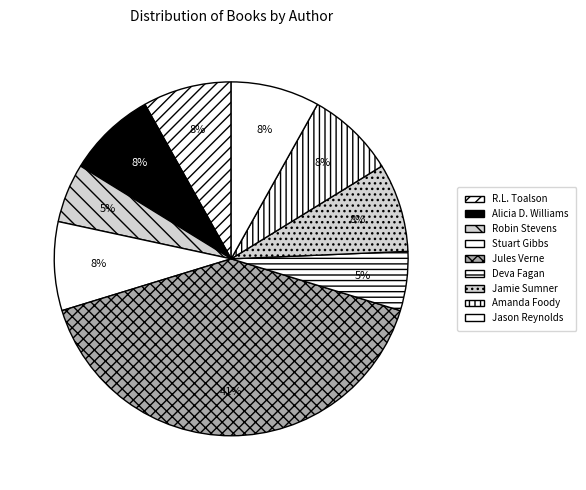

What portion of the pie excludes Jamie Sumner?

92.5%